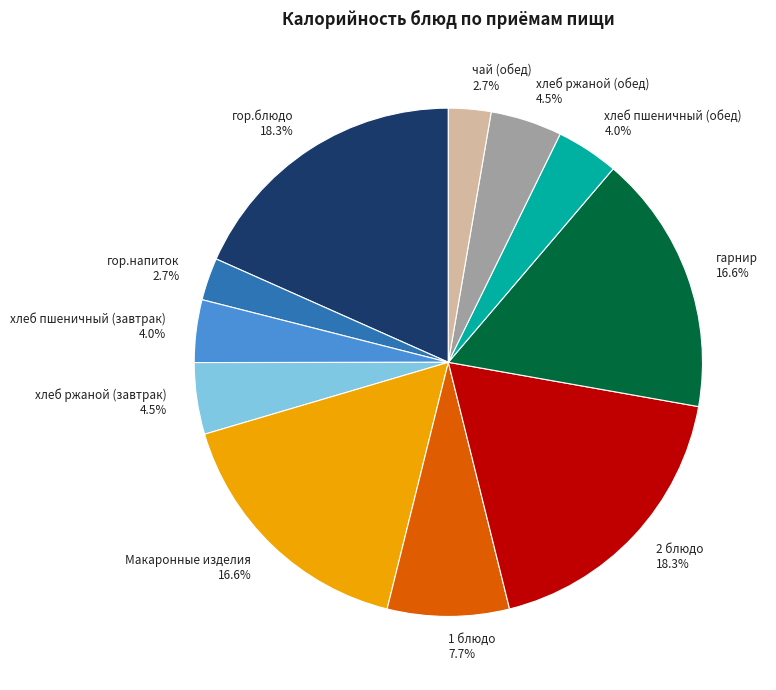

How much of the chart is everything except хлеб пшеничный (завтрак) 4.0%?

96.0%